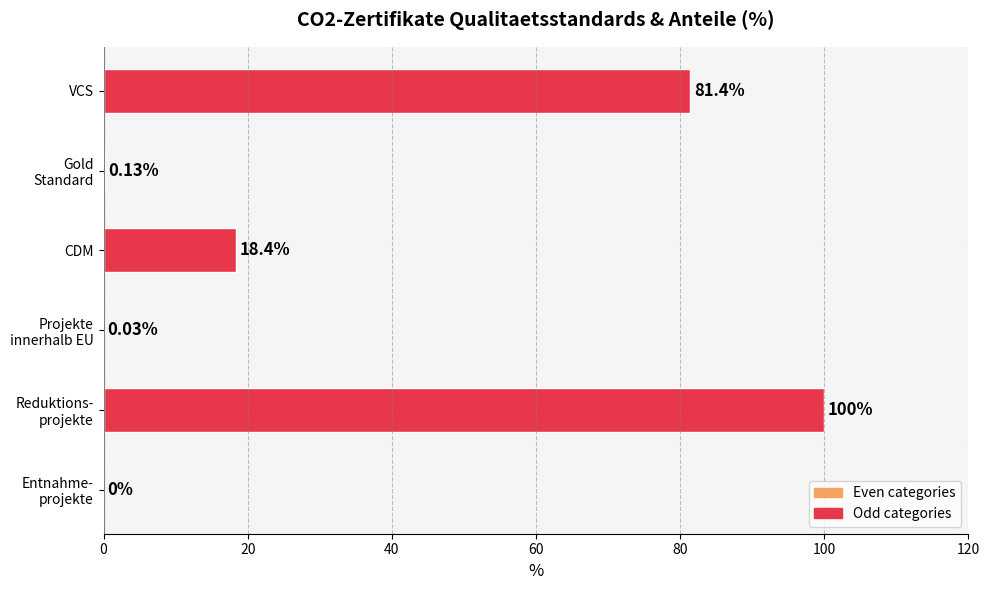

Which category has the highest value across all series?

Reduktions-
projekte